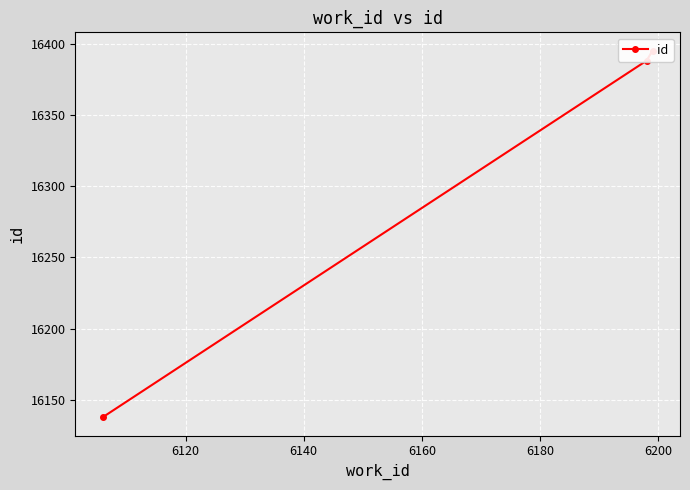

True or false: the data shows 7275 at 6120.

False